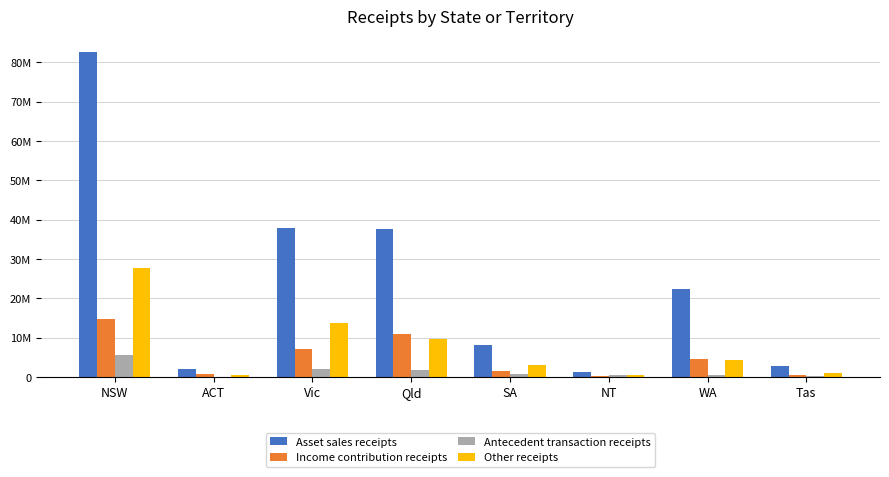

Reading left to right, what are all the values shown in this chart?

Asset sales receipts: 82518240.4	2101866.1	37780735.6	37707096.3	8093022.2	1351587.4	22443610.2	2873330.1
Income contribution receipts: 14818087.0	838805.9	7147653.8	10841347.1	1494716.2	294583.0	4673501.2	540960.3
Antecedent transaction receipts: 5504734.6	76197.3	2170146.4	1695199.5	692158.5	650000.0	434294.3	379500.0
Other receipts: 27714255.1	638897.6	13796415.9	9580547.4	3043905.3	516320.2	4409207.5	1127371.1